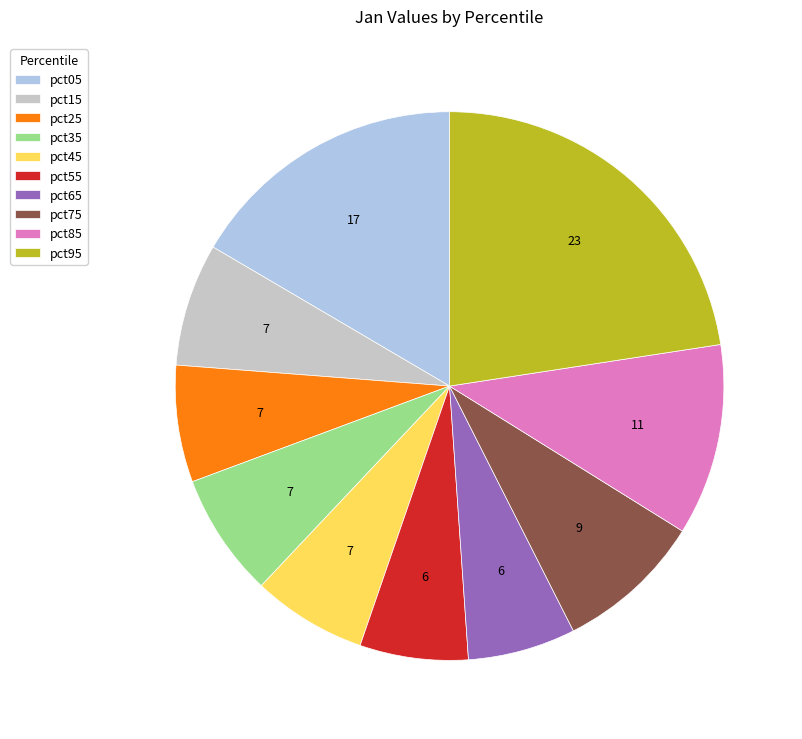

Which category has the biggest portion of the pie?

pct95